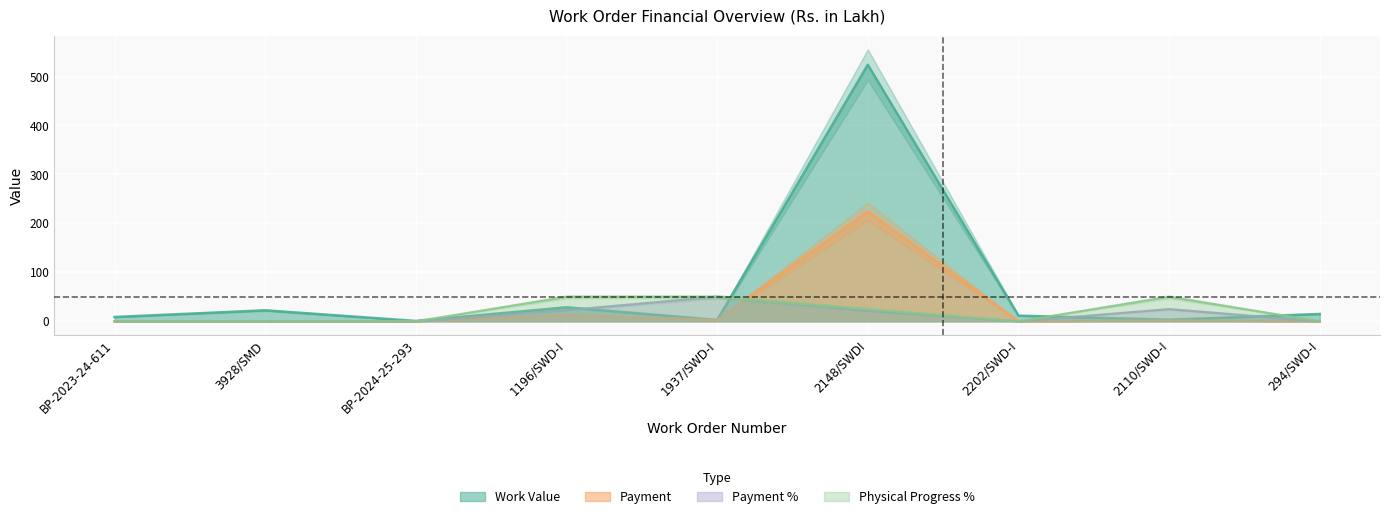

What are all the series names shown in the legend?

Work Value, Payment, Payment %, Physical Progress %